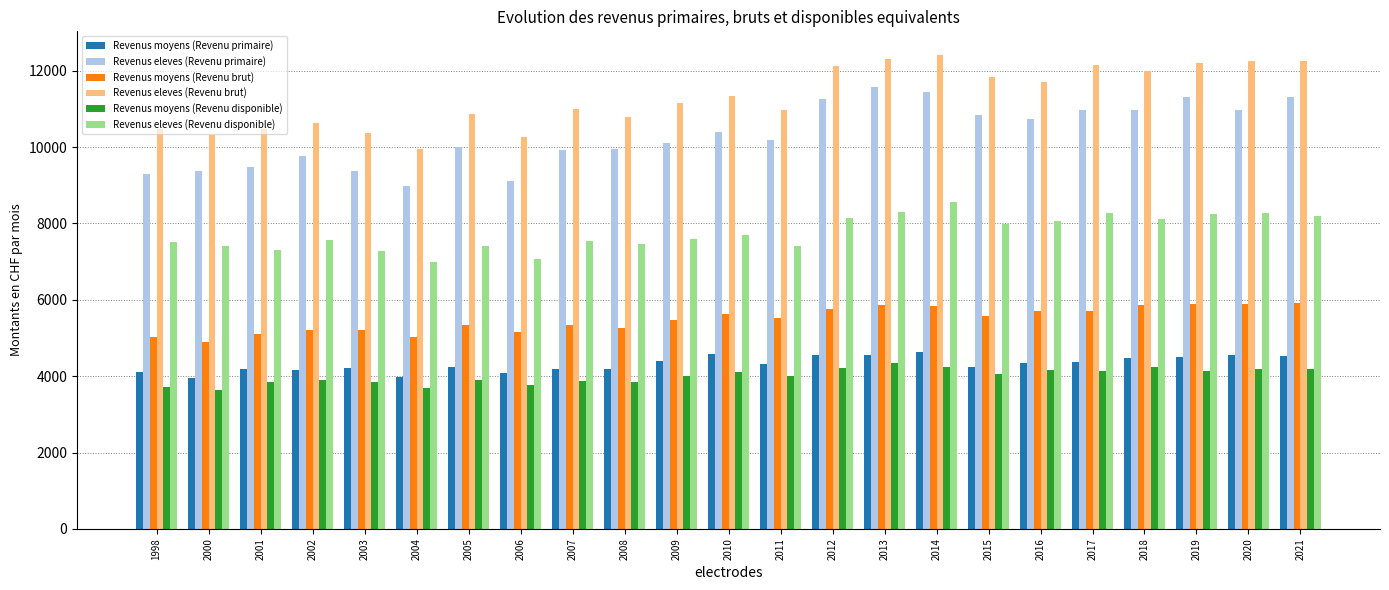

What is the value of the Revenus eleves (Revenu primaire) bar at the 23rd from the left?

11323.6